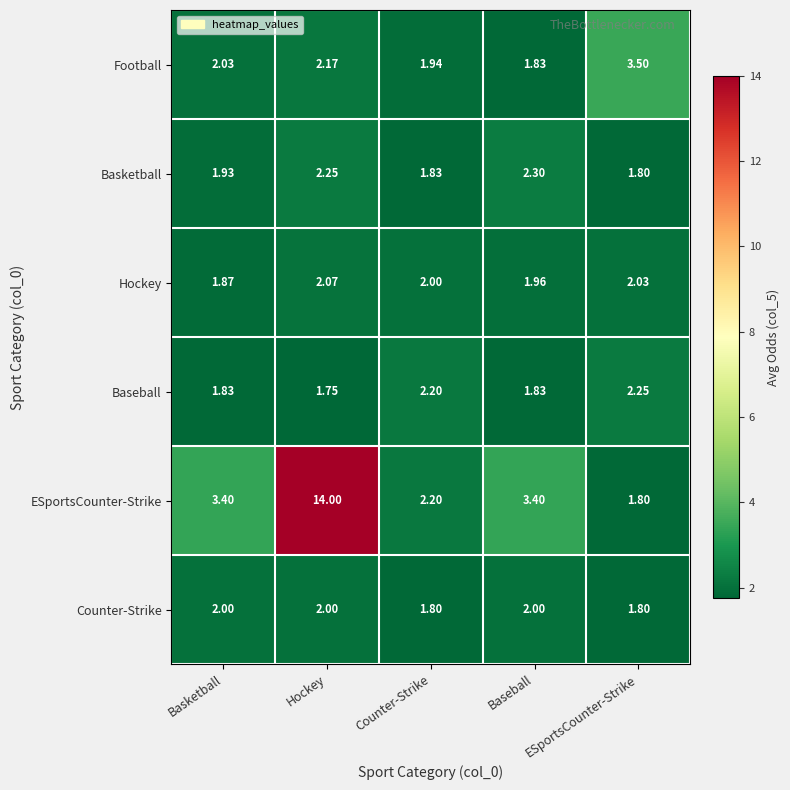

Which series has the largest range (max minus min)?

ESportsCounter-Strike